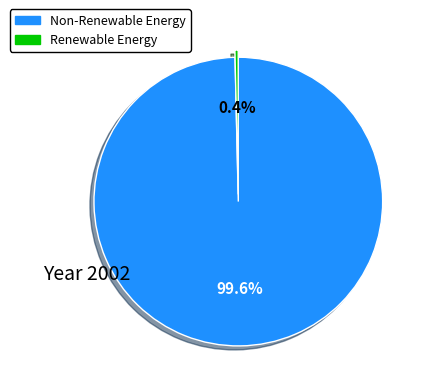

Is there any slice that represents more than half of the pie?

Yes